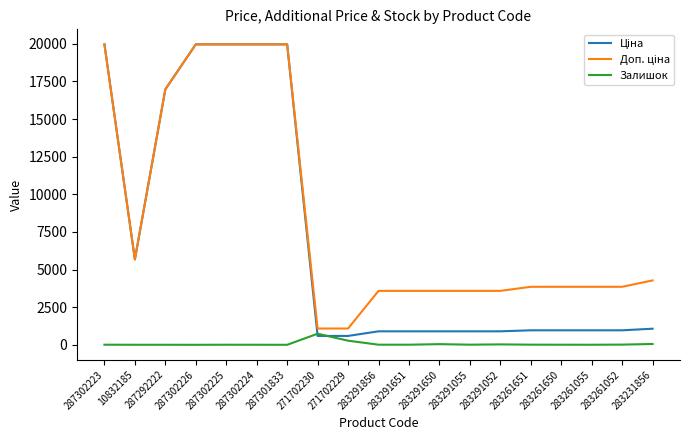

Which category has the highest value in the Залишок series?

271702230